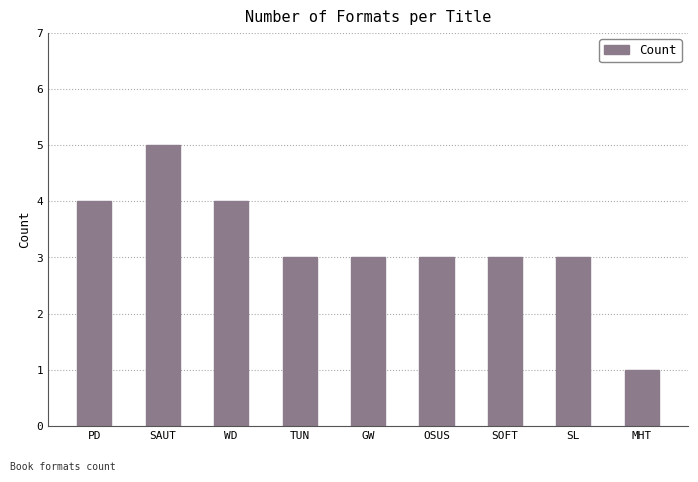

What is the sum of all values?

29